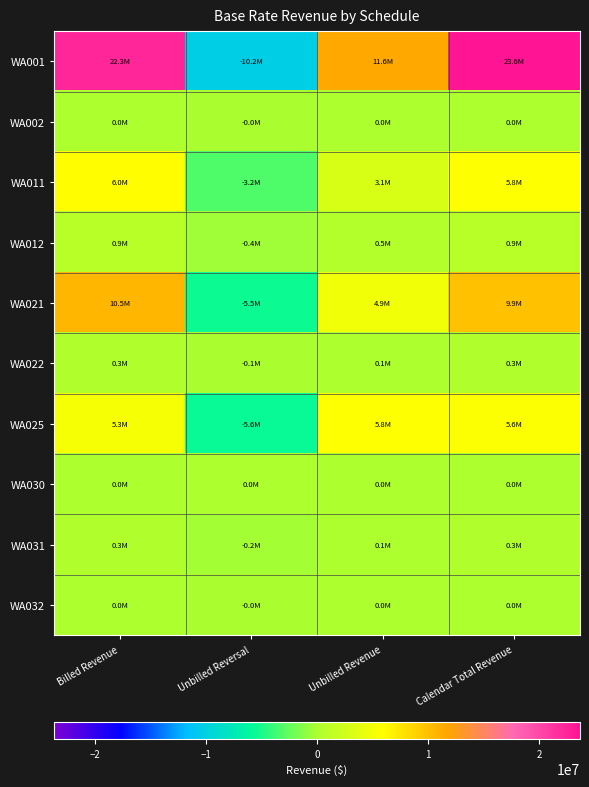

Rank the series by their maximum value, from highest to lowest.

WA001, WA021, WA011, WA025, WA012, WA031, WA022, WA002, WA032, WA030